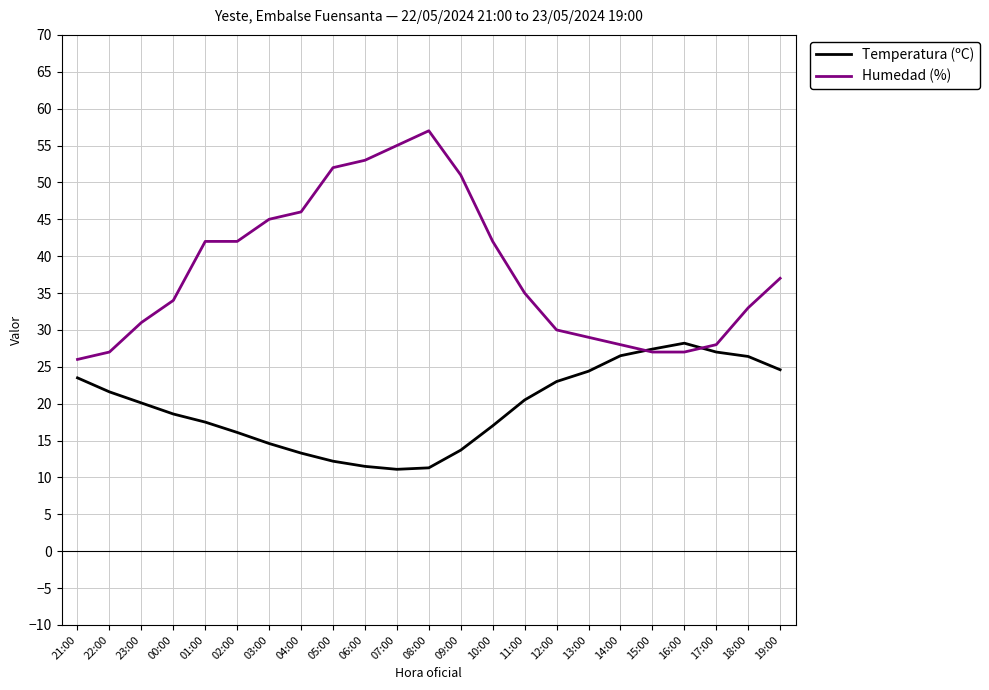

Rank the series at 02:00 from highest to lowest value.

Humedad (%), Temperatura (ºC)